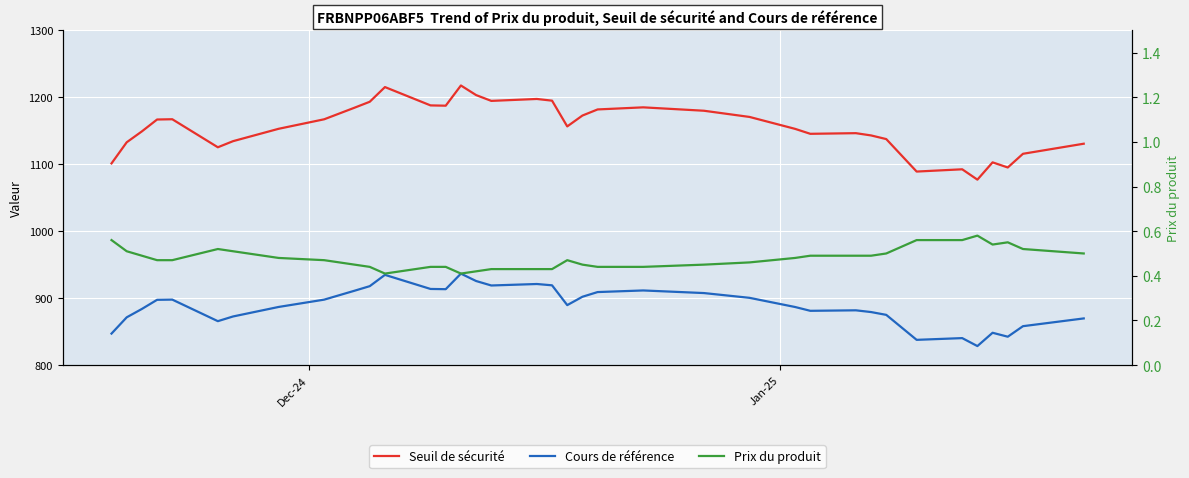

What are all the series names shown in the legend?

Seuil de sécurité, Cours de référence, Prix du produit